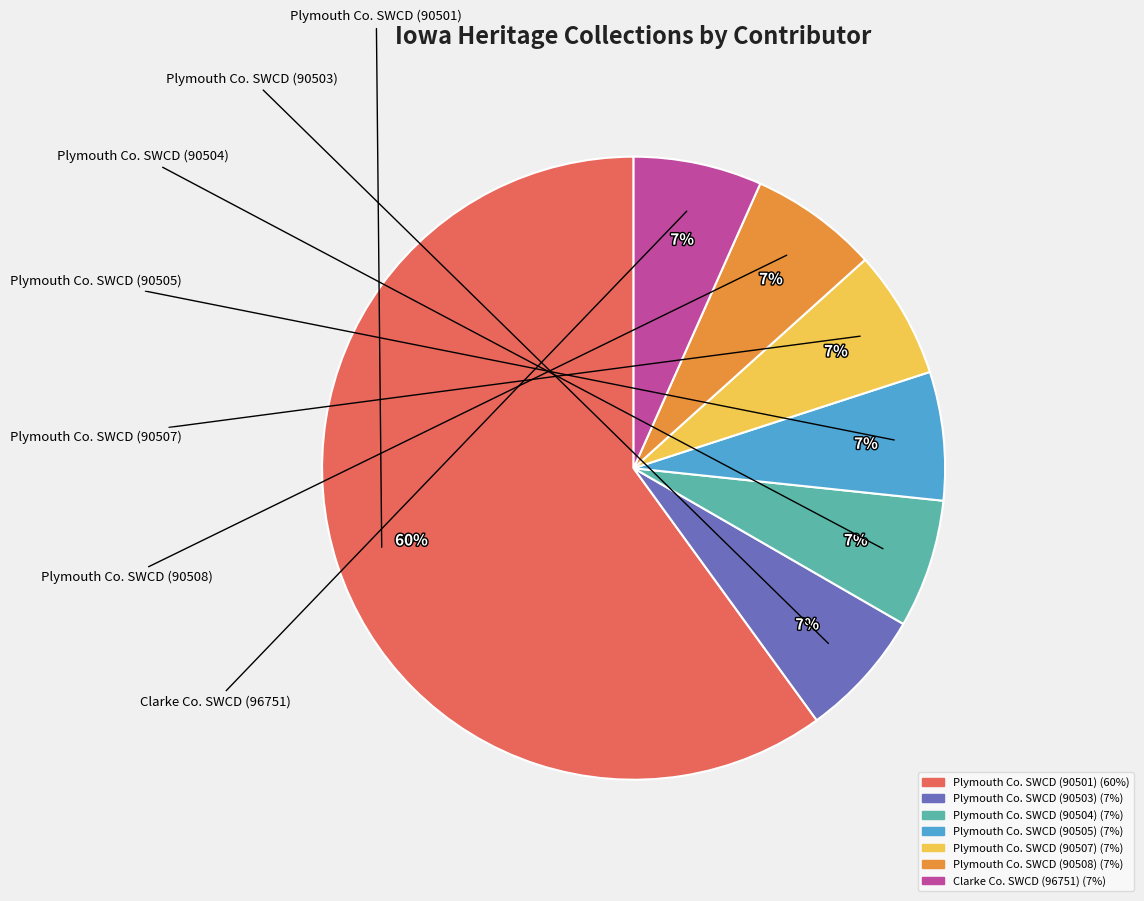

Does any single category account for the majority?

Yes